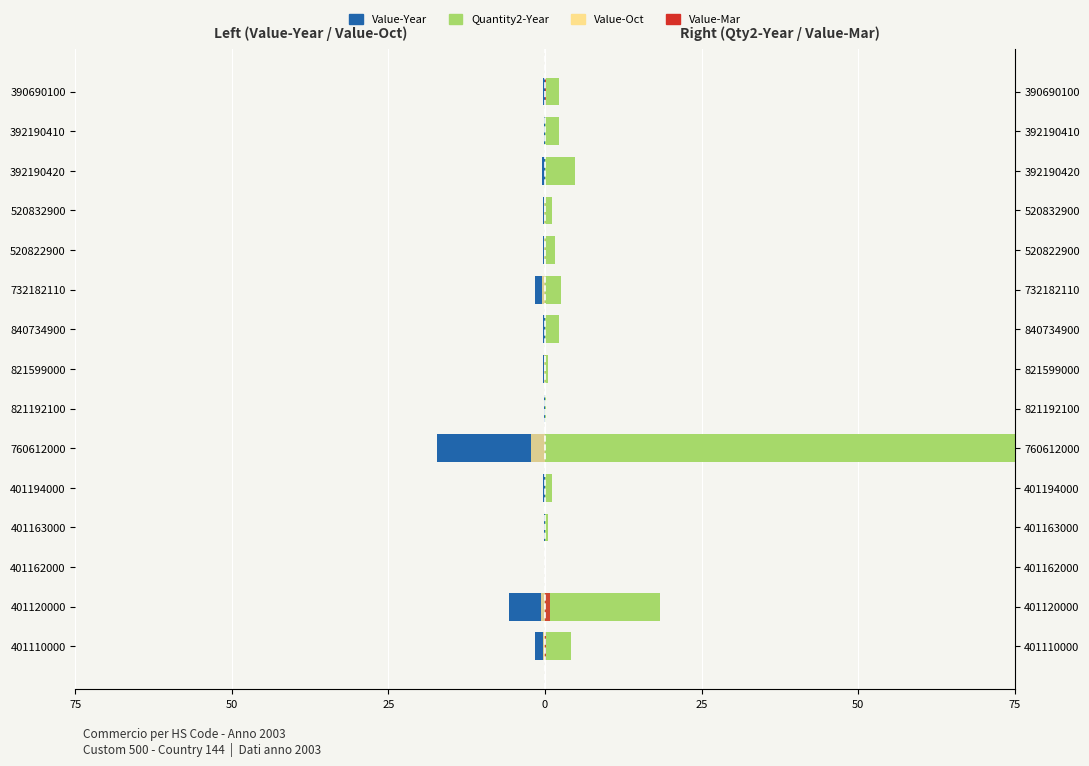

What is the maximum value for Quantity2-Year?

75.0